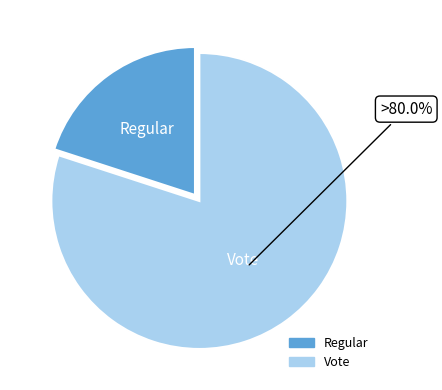

What is the largest slice in the pie chart?

Vote